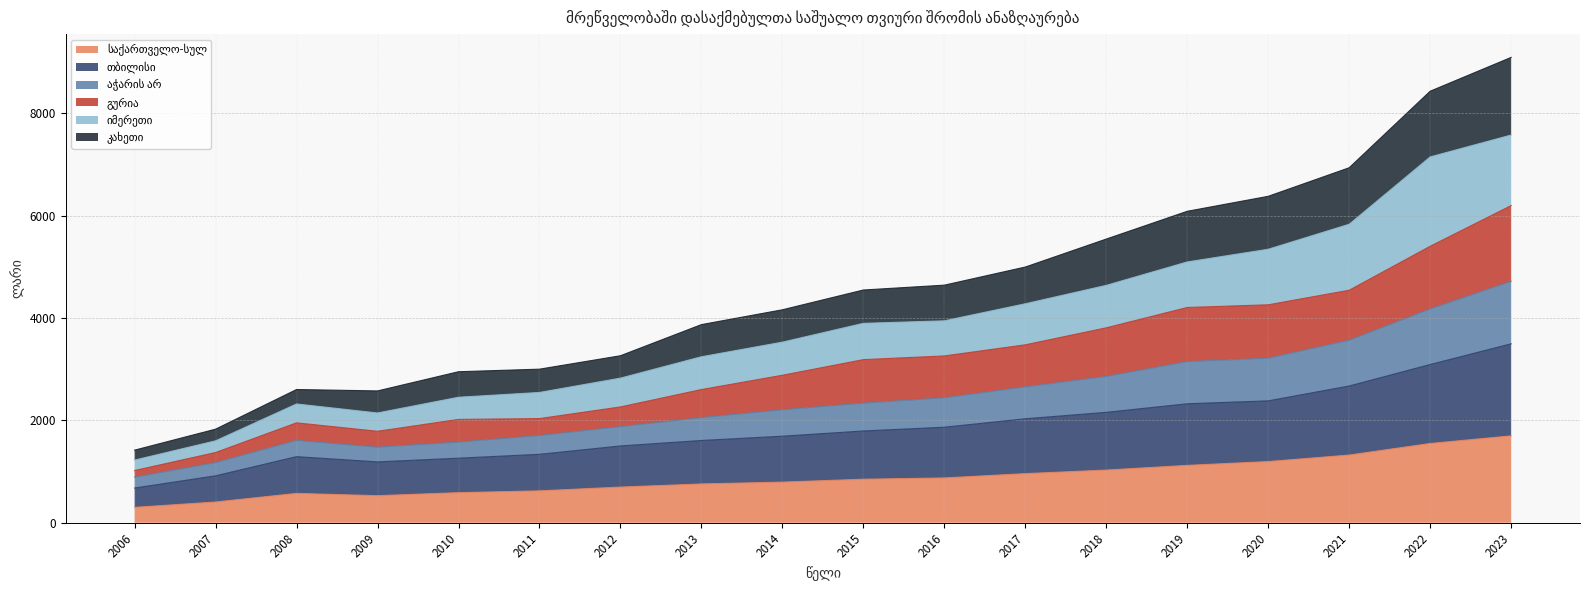

List the labels in order of საქართველო-სულ value, smallest first.

2006, 2007, 2009, 2008, 2010, 2011, 2012, 2013, 2014, 2015, 2016, 2017, 2018, 2019, 2020, 2021, 2022, 2023